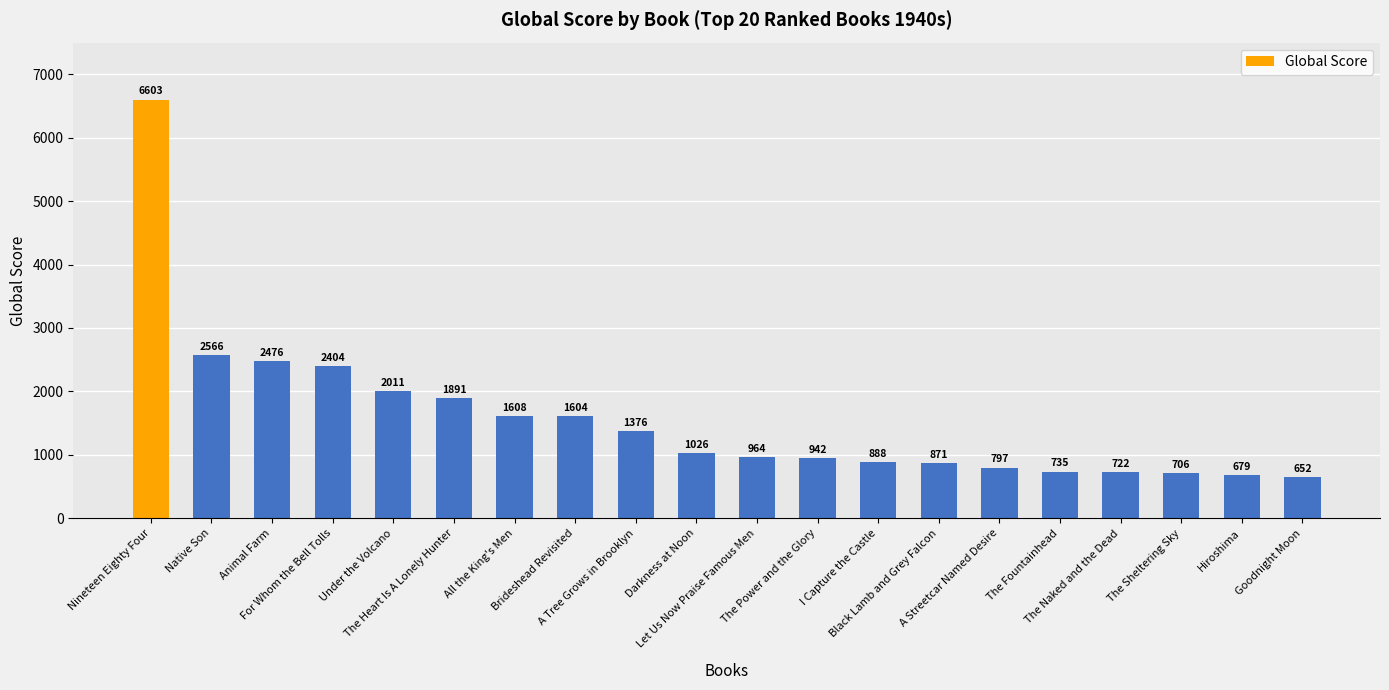

What is the label of the 15th bar from the right?

The Heart Is A Lonely Hunter